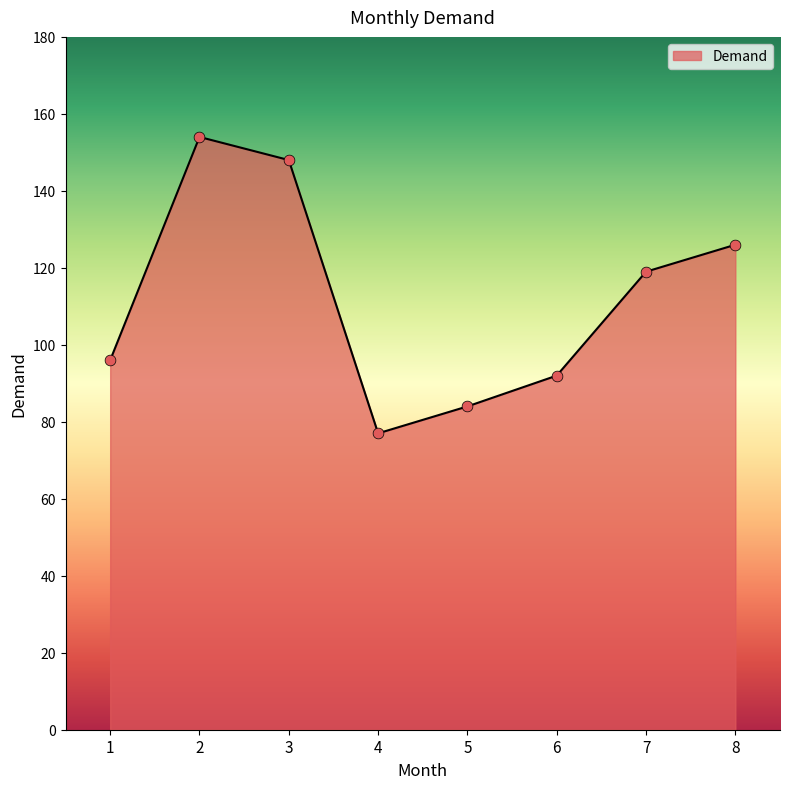

Which has a higher value, 4 or 3?

3